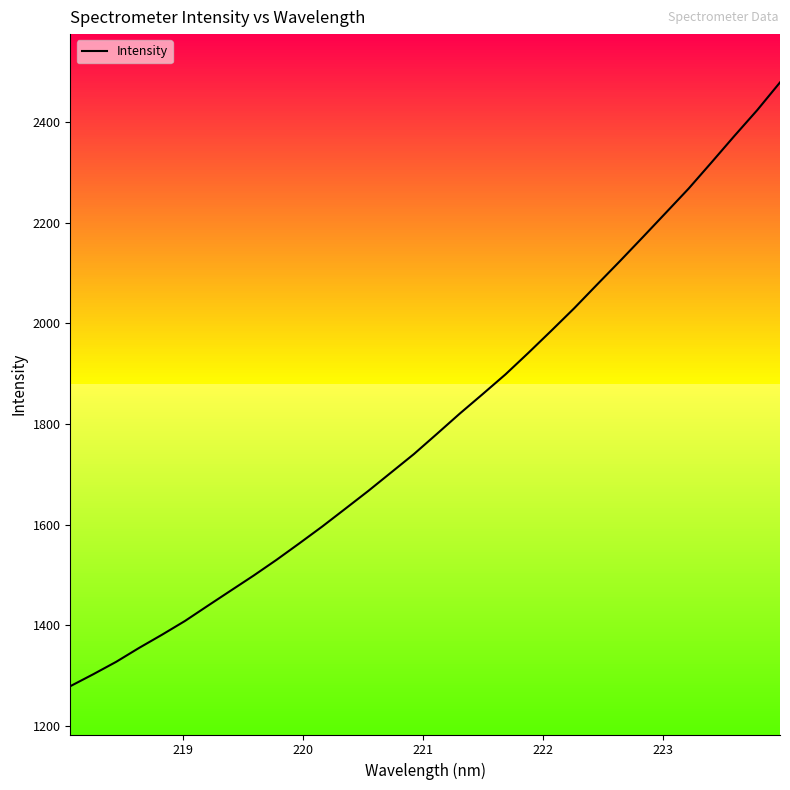

Reading right to left, what are all the values shown in this chart?

2478.3	2423.0	2371.7	2319.1	2267.2	2218.9	2170.8	2123.2	2076.6	2029.5	1984.9	1941.0	1898.3	1859.0	1820.3	1779.9	1740.0	1703.2	1666.5	1631.2	1596.2	1562.7	1529.8	1498.6	1468.6	1438.6	1408.3	1381.0	1354.8	1327.2	1302.5	1278.8